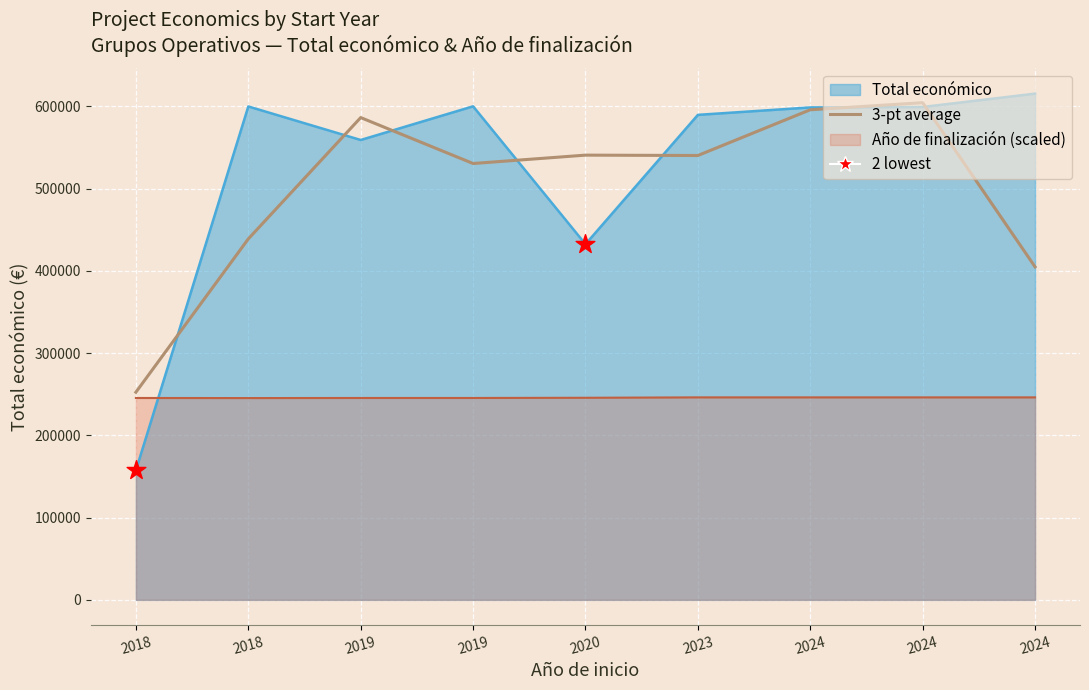

Between 2024 and 2020, which is larger?

2024